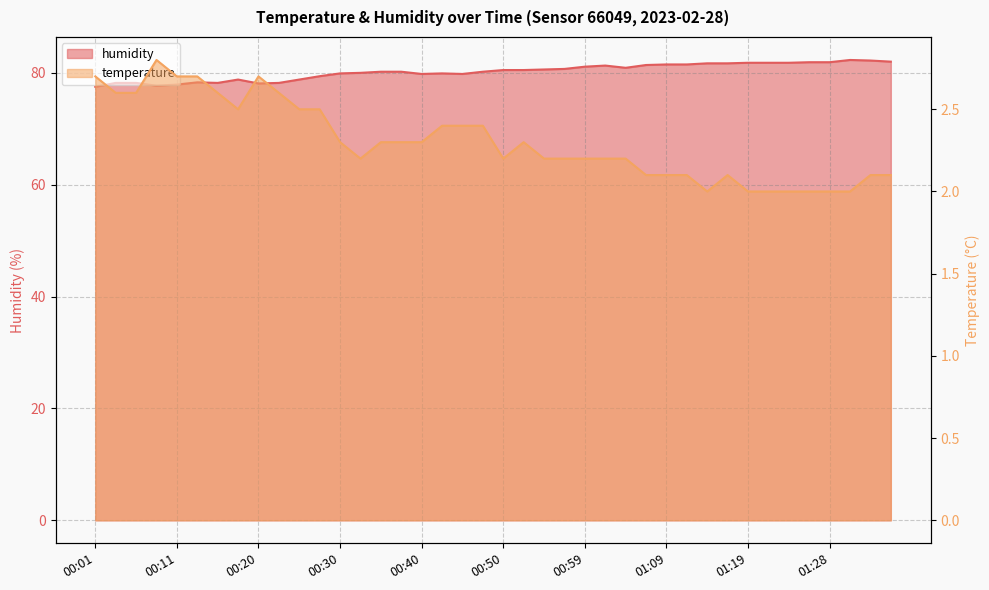

True or false: temperature and humidity intersect in this chart.

False